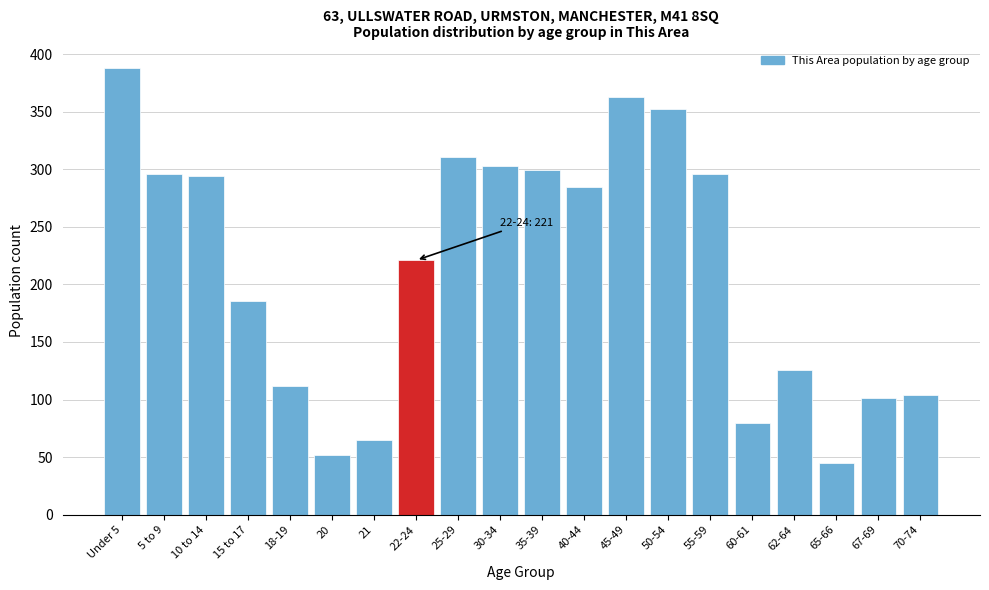

Reading right to left, extract all data points from this chart.

104	101	45	126	80	296	352	363	285	299	303	311	221	65	52	112	186	294	296	388